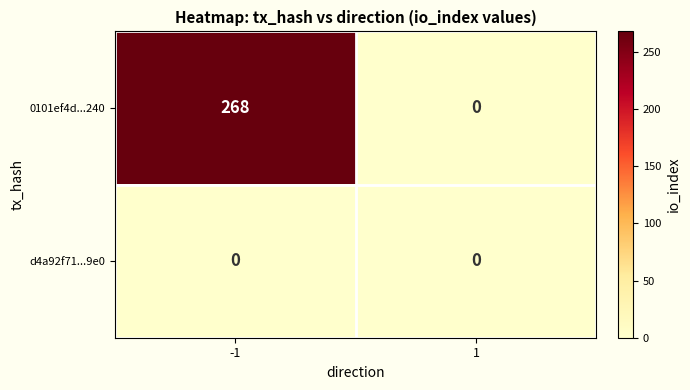

At how many categories does at least one series exceed 235?

1